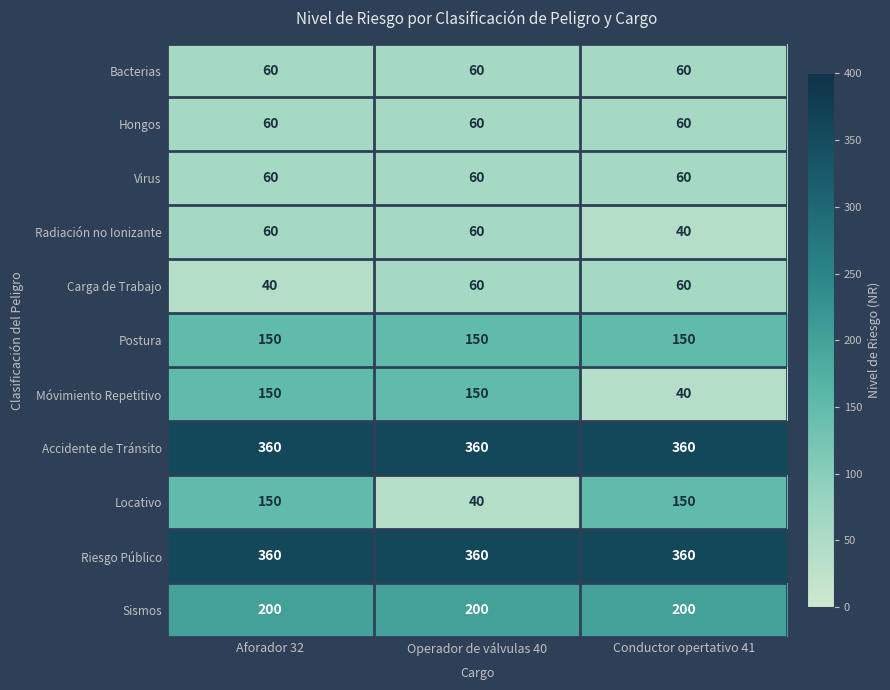

The value of Riesgo Público at Aforador 32 is 360. True or false?

True